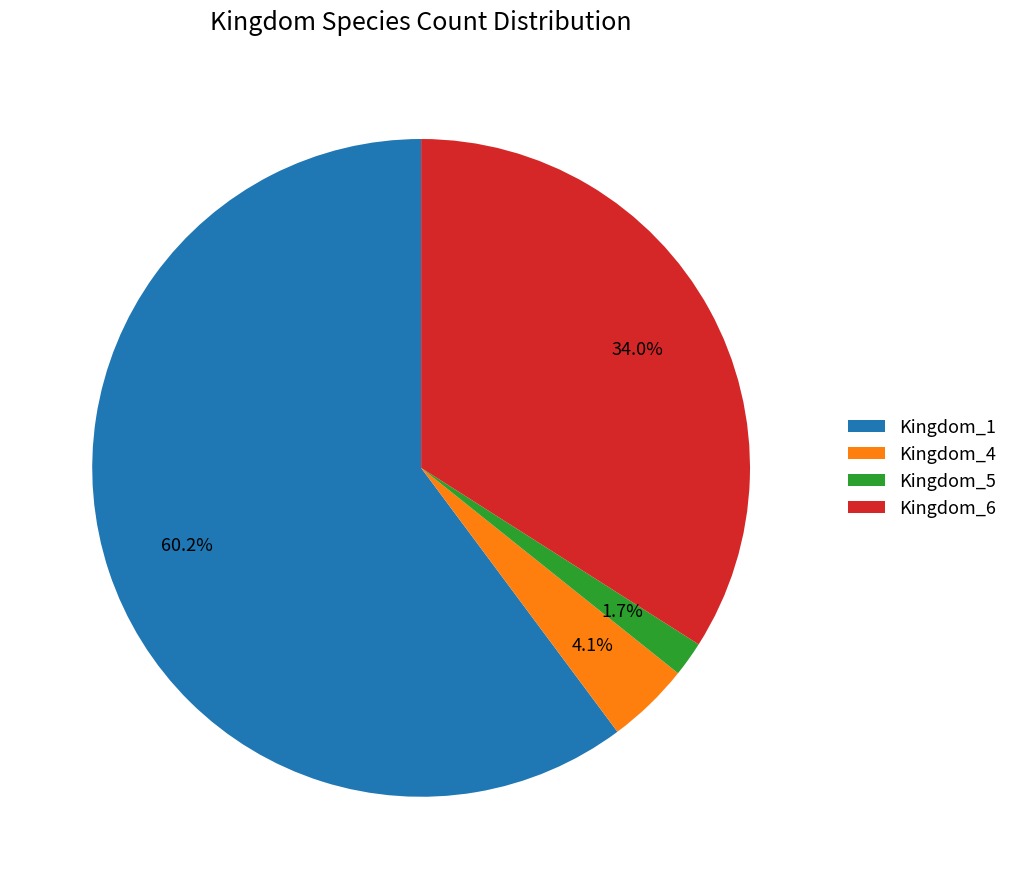

Is the sum of Kingdom_4 and Kingdom_1 greater than half?

Yes